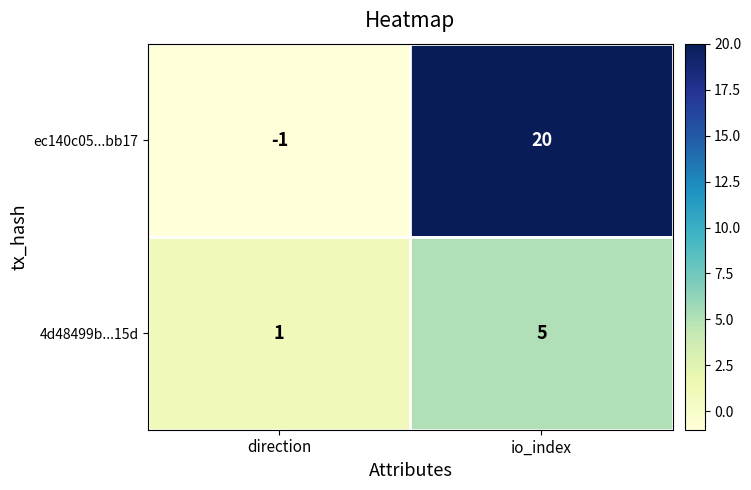

Reading right to left, transcribe all the data shown in this chart.

ec140c05...bb17: 20	-1
4d48499b...15d: 5	1